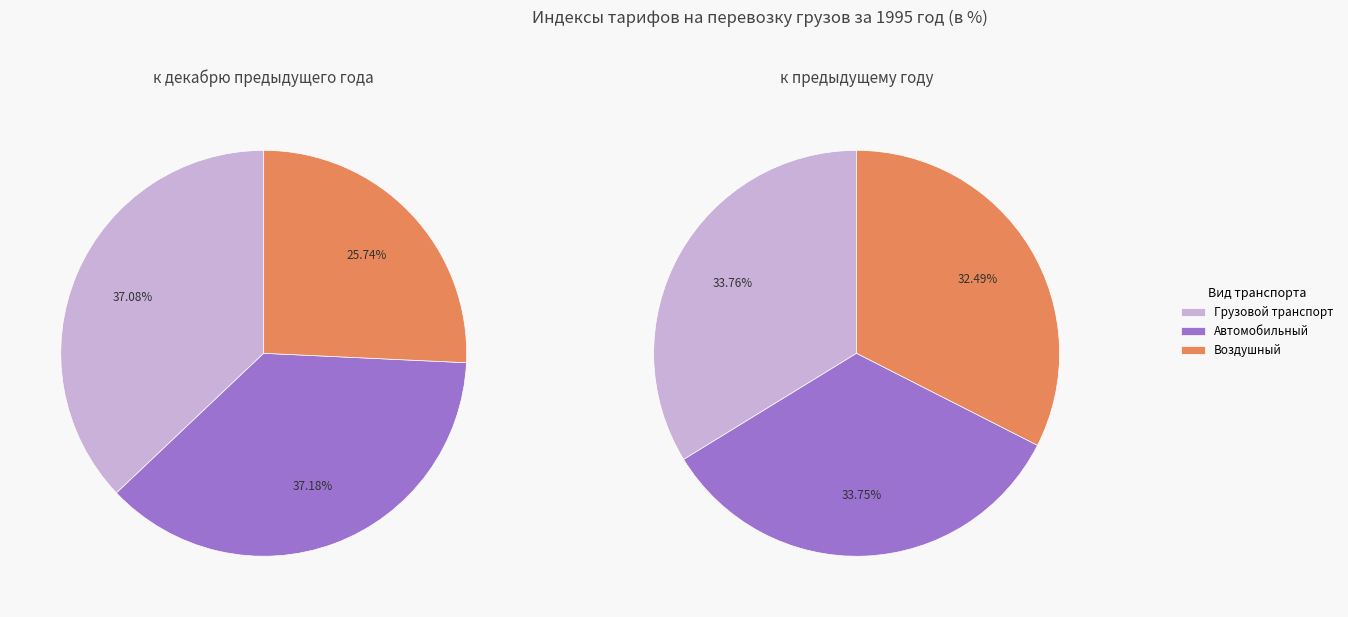

Is Грузовой транспорт the majority of the pie?

No